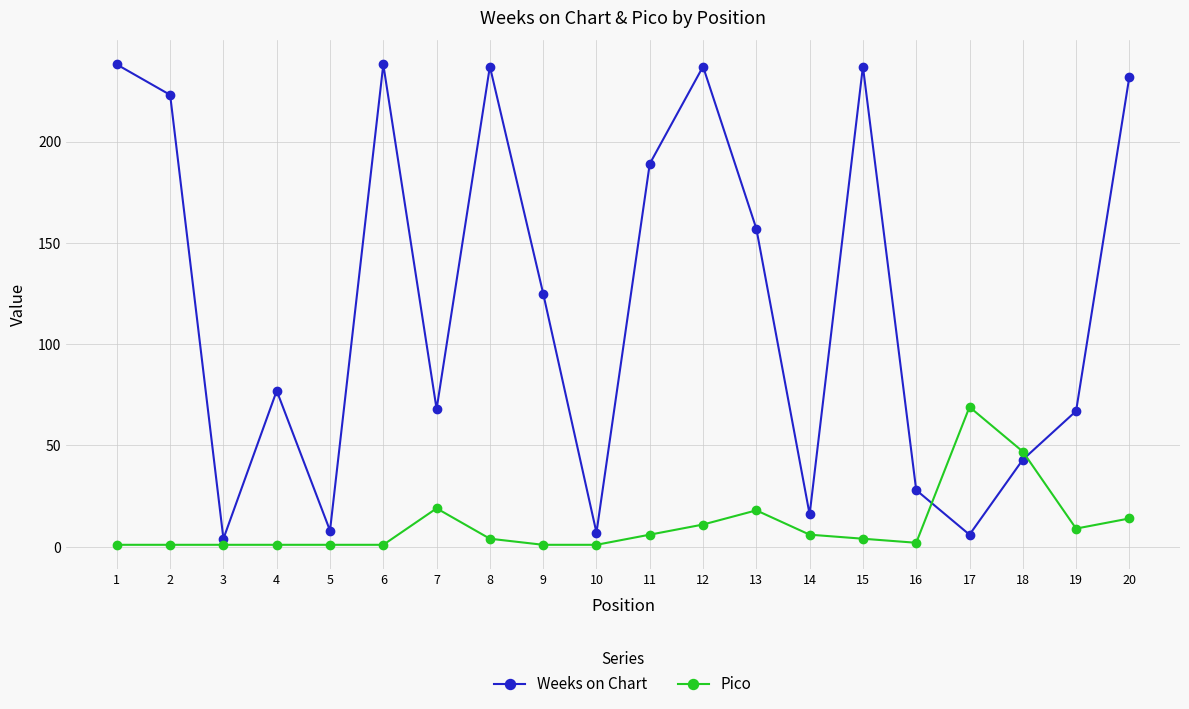

What are all the series names shown in the legend?

Weeks on Chart, Pico